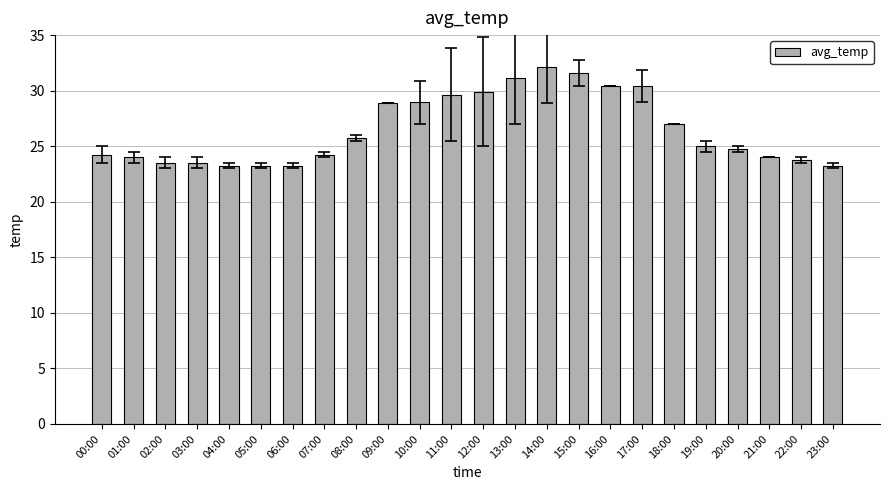

Count the number of data series in this chart.

1